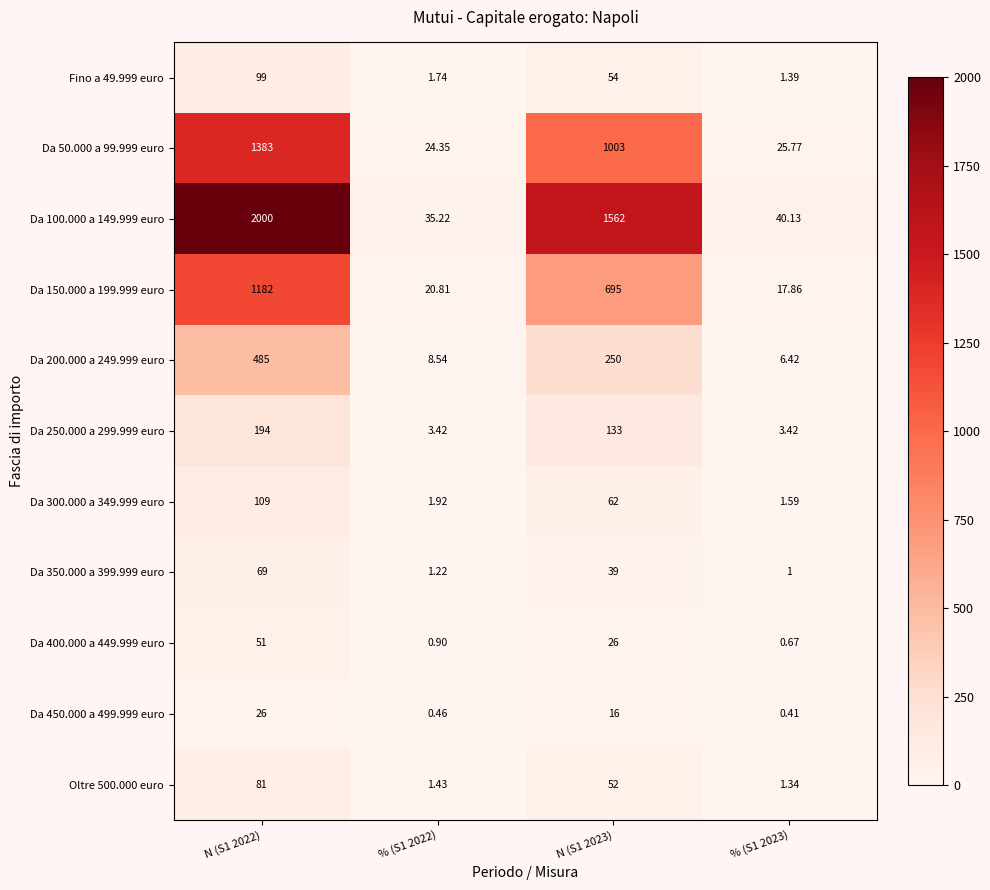

Is the value of Fino a 49.999 euro at % (S1 2023) greater than the value of Da 400.000 a 449.999 euro at % (S1 2023)?

Yes